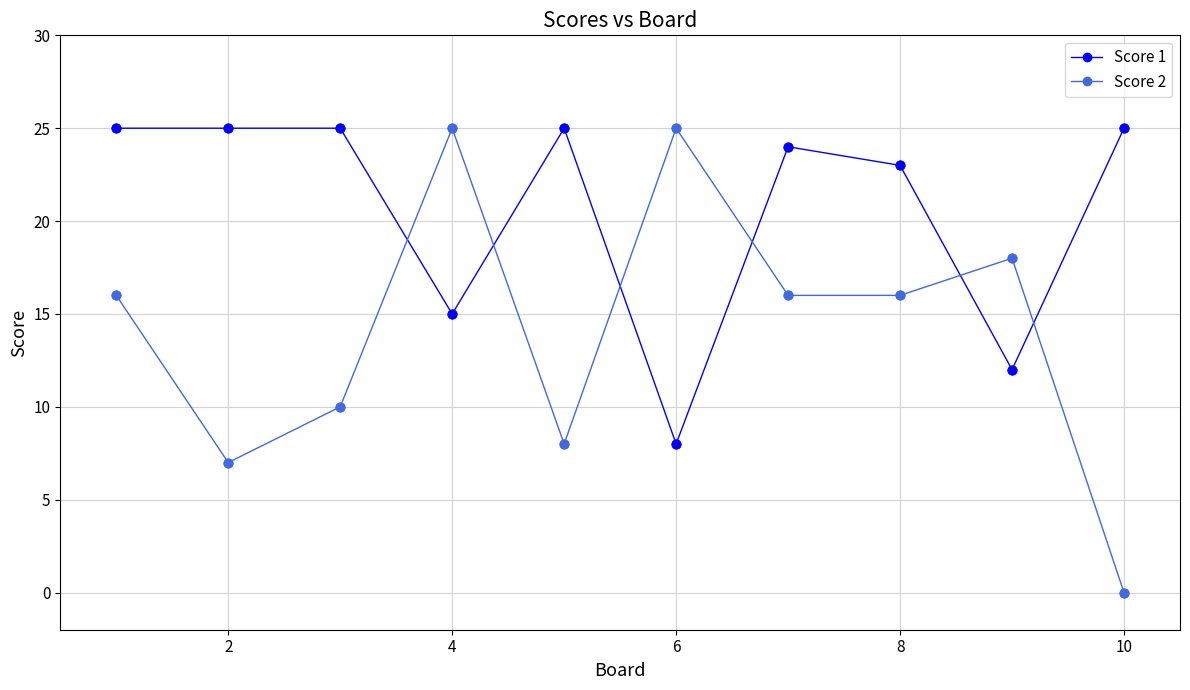

Which series has the largest total across all categories?

Score 1